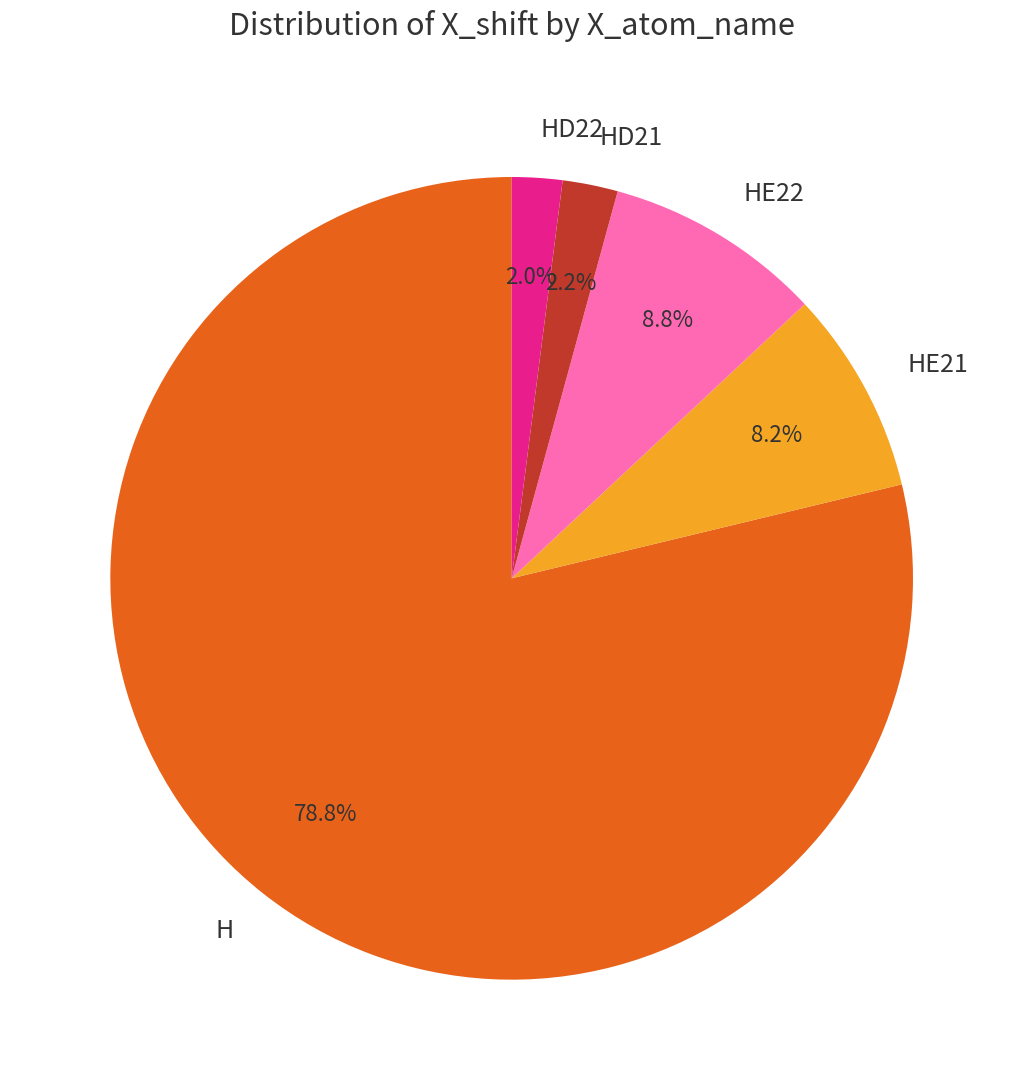

Is it true that HD21 is 12% of the pie?

False